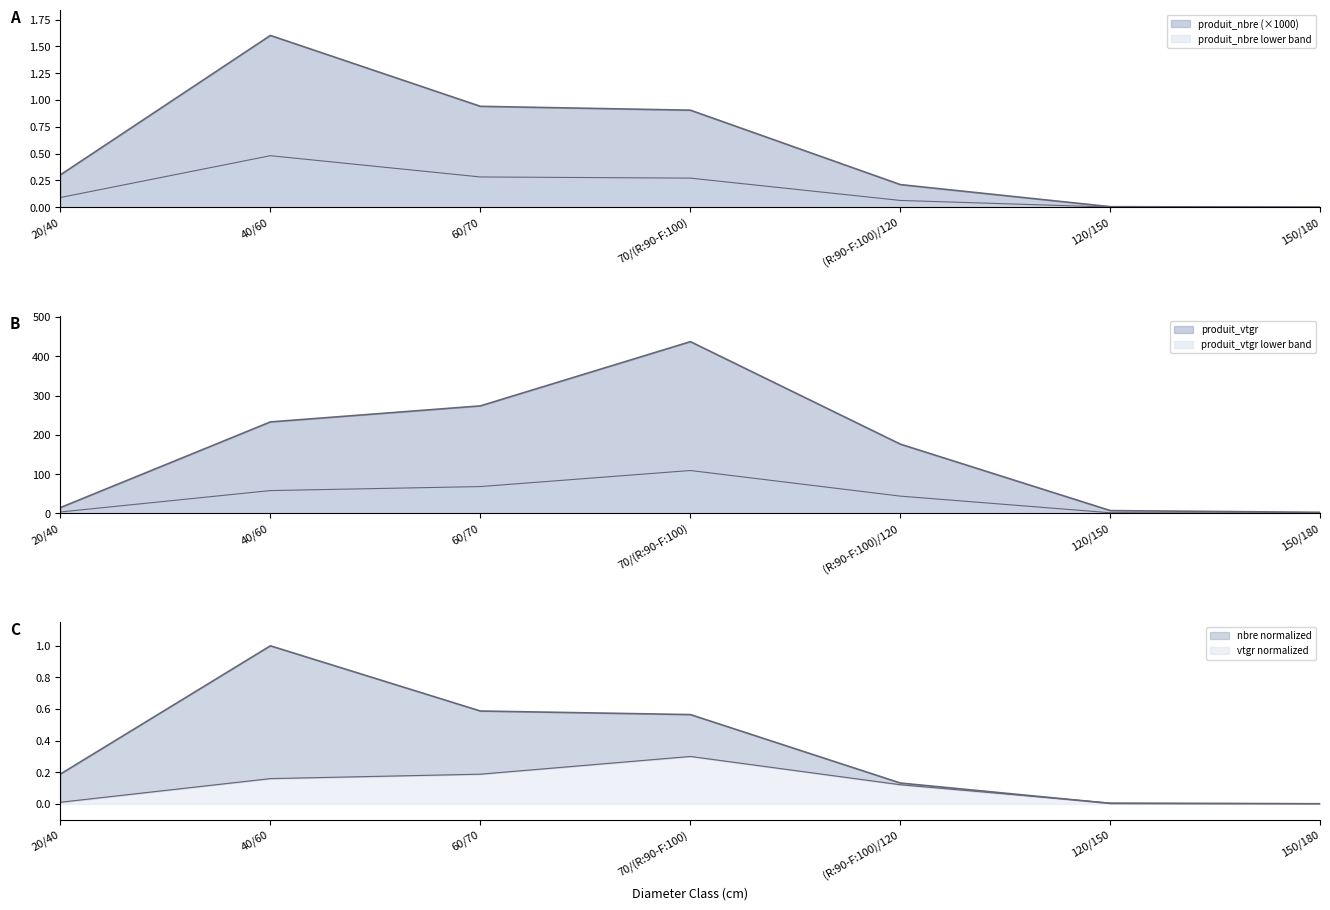

At which category does the chart reach its peak across all series?

70/(R:90-F:100)